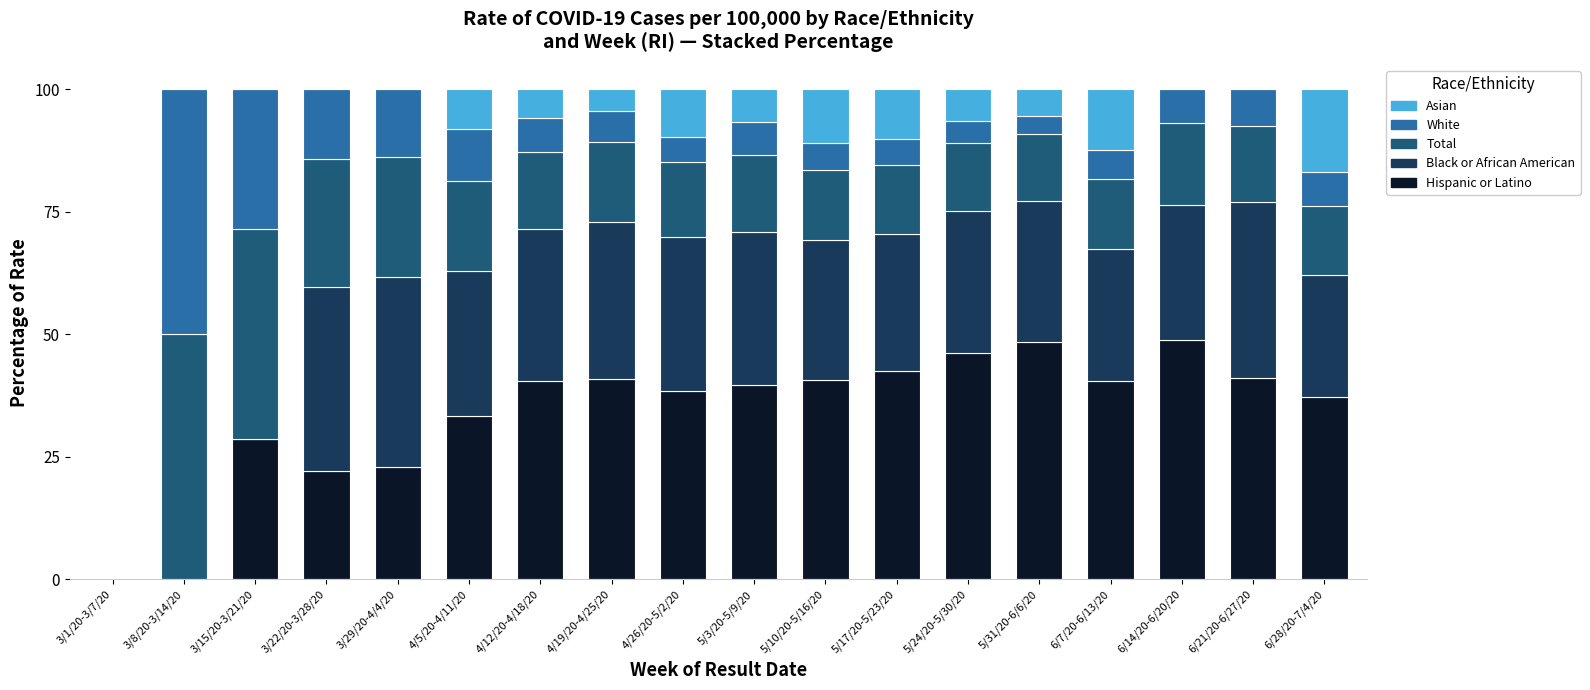

What is the total value across all series at 6/21/20-6/27/20?

100.0